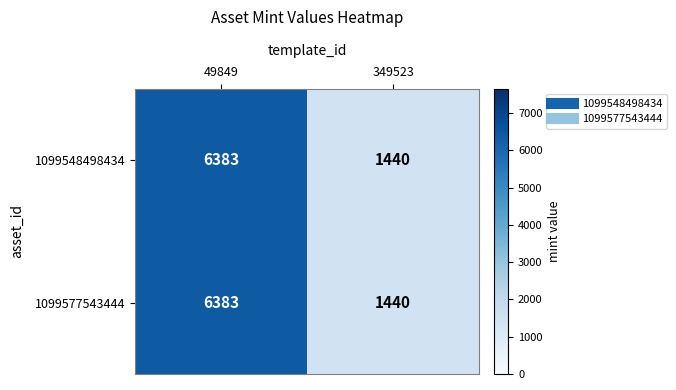

What is the difference between the 1099577543444 values at 49849 and 349523?

4943